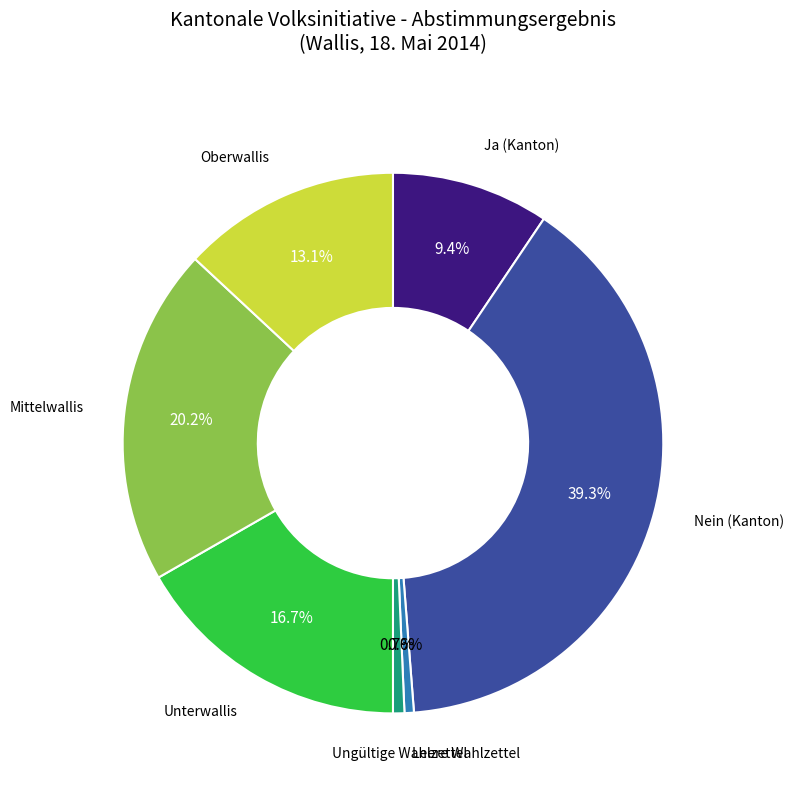

What is the total percentage of Unterwallis and Oberwallis?

29.8%